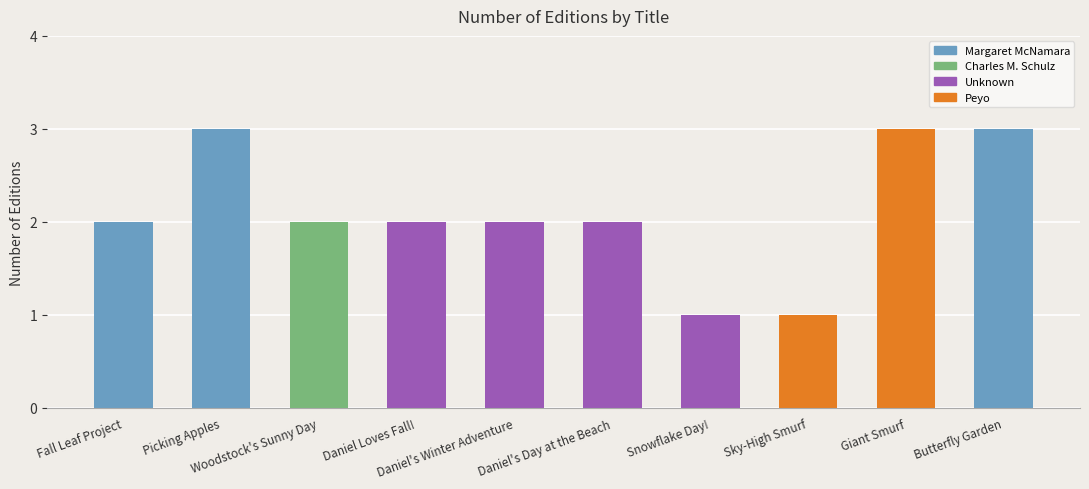

What is the maximum value shown in the chart?

3